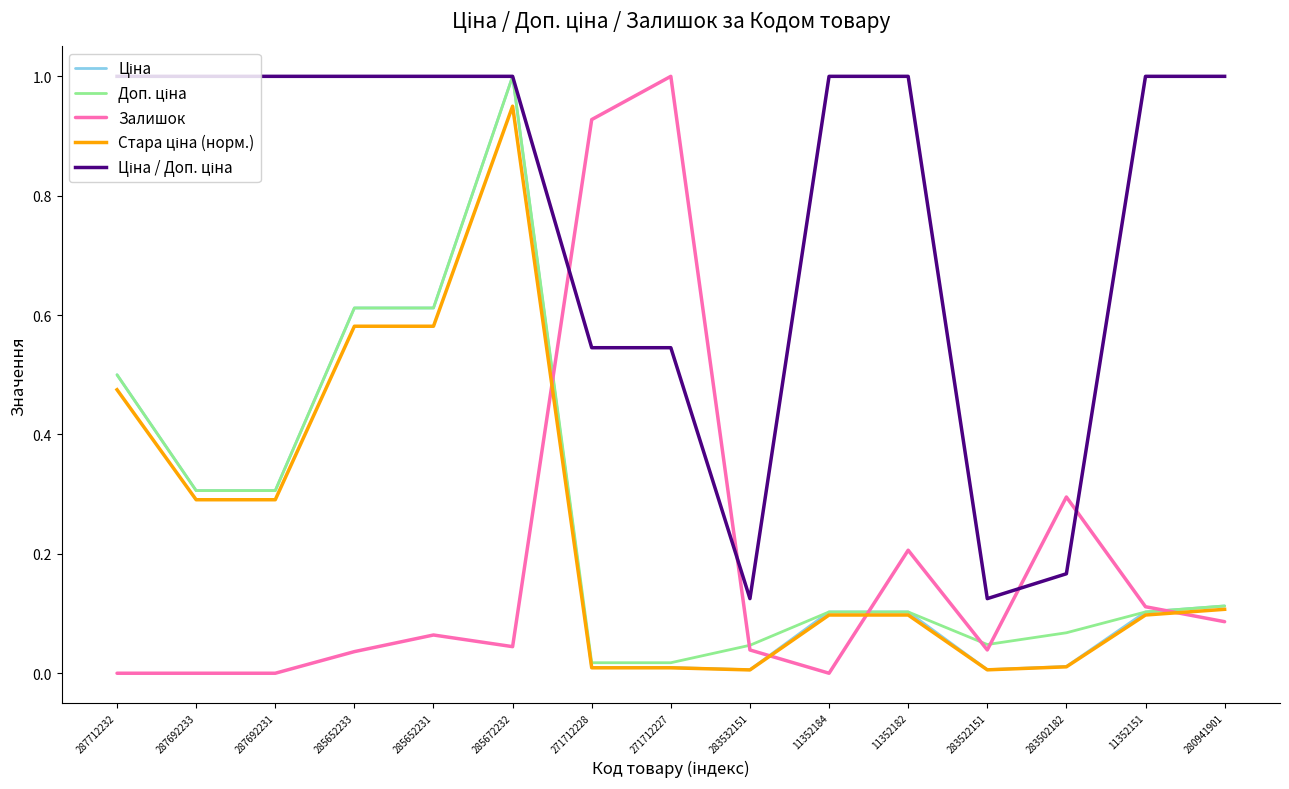

How many lines are shown in the chart?

5